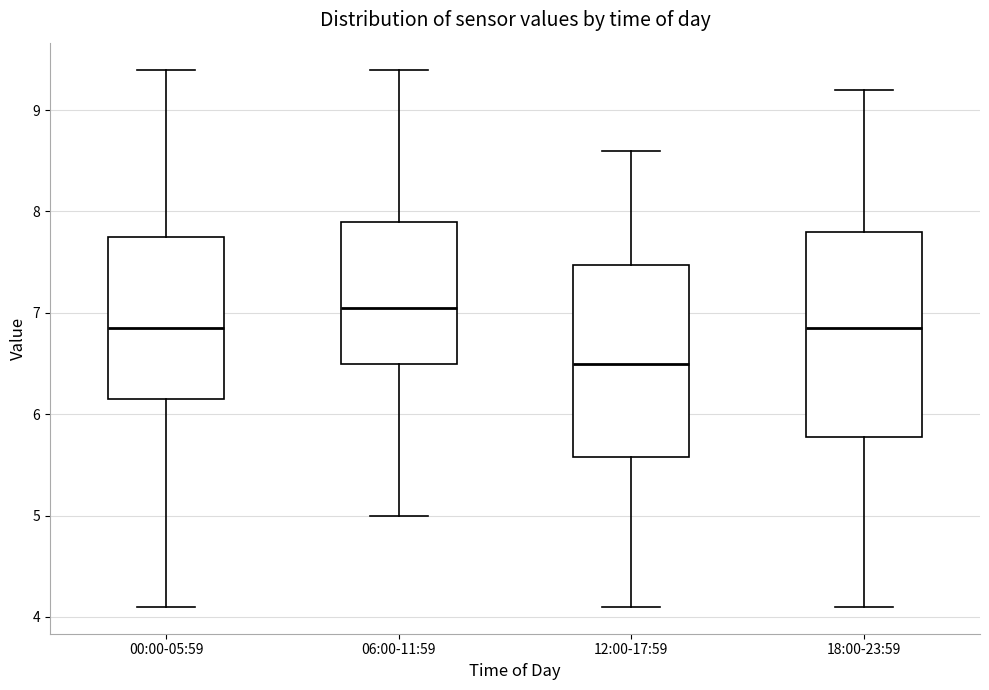

Reading left to right, transcribe this box plot: for each box, give where its median line is, the range the box spans, and where its two whiskers end, as read against the y-axis. The values are not printed on the chart, so give them approximately, as read against the axis.

00:00-05:59: median 6.9, box 6.2 to 7.8, whiskers 4.1 to 9.4
06:00-11:59: median 7.1, box 6.5 to 7.9, whiskers 5.0 to 9.4
12:00-17:59: median 6.5, box 5.6 to 7.5, whiskers 4.1 to 8.6
18:00-23:59: median 6.9, box 5.8 to 7.8, whiskers 4.1 to 9.2